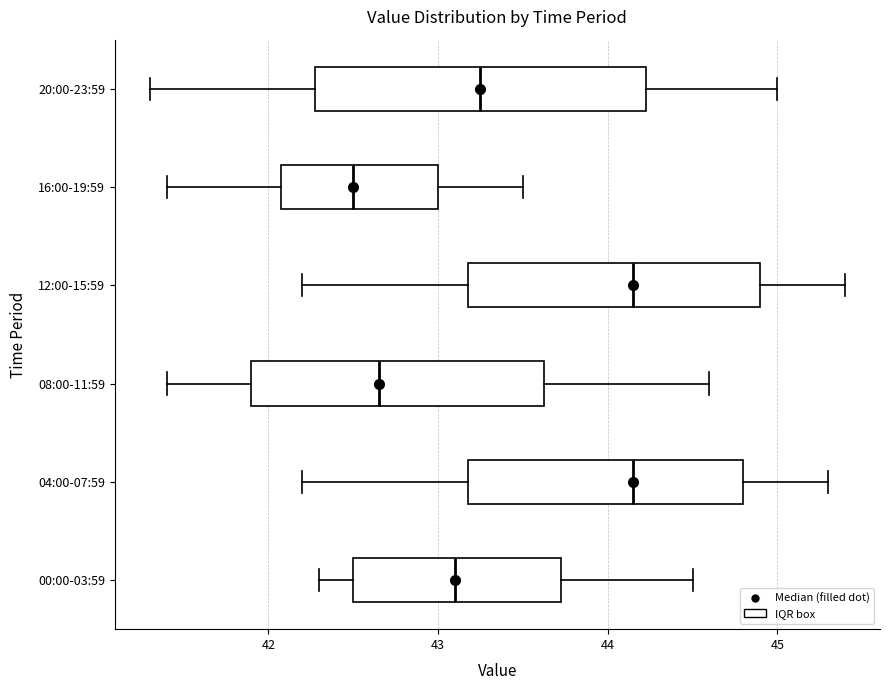

Which box's median line is the furthest to the left?

16:00-19:59